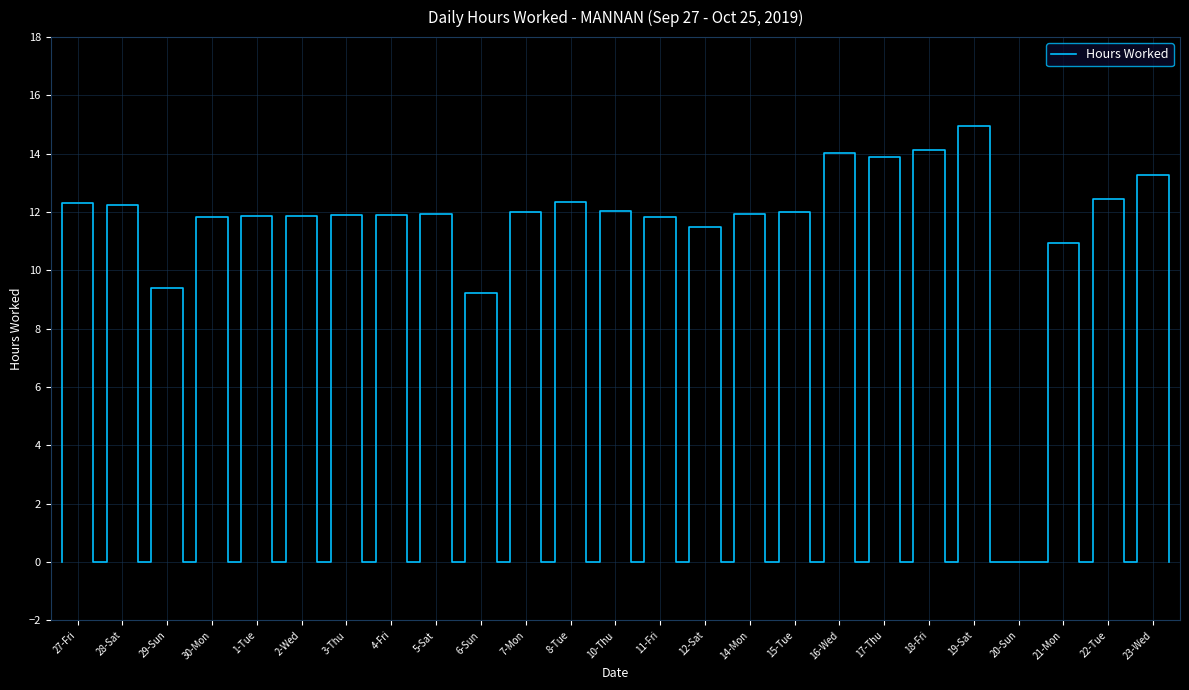

What is the value of the 4th point from the left?

11.8